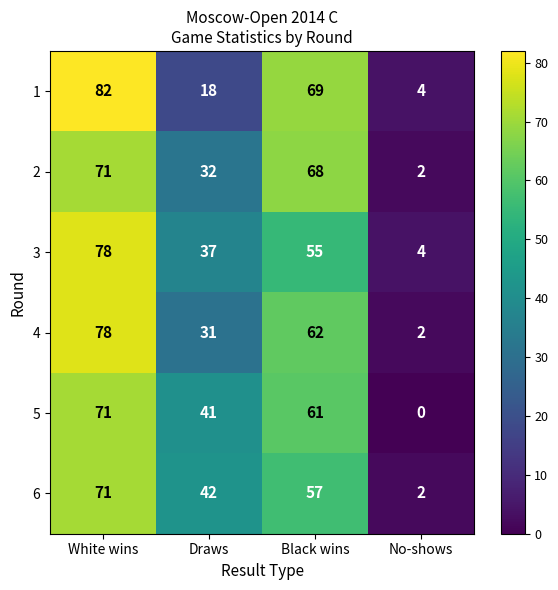

Reading left to right, list all the values displayed in this chart.

1: White wins=82	Draws=18	Black wins=69	No-shows=4
2: White wins=71	Draws=32	Black wins=68	No-shows=2
3: White wins=78	Draws=37	Black wins=55	No-shows=4
4: White wins=78	Draws=31	Black wins=62	No-shows=2
5: White wins=71	Draws=41	Black wins=61	No-shows=0
6: White wins=71	Draws=42	Black wins=57	No-shows=2